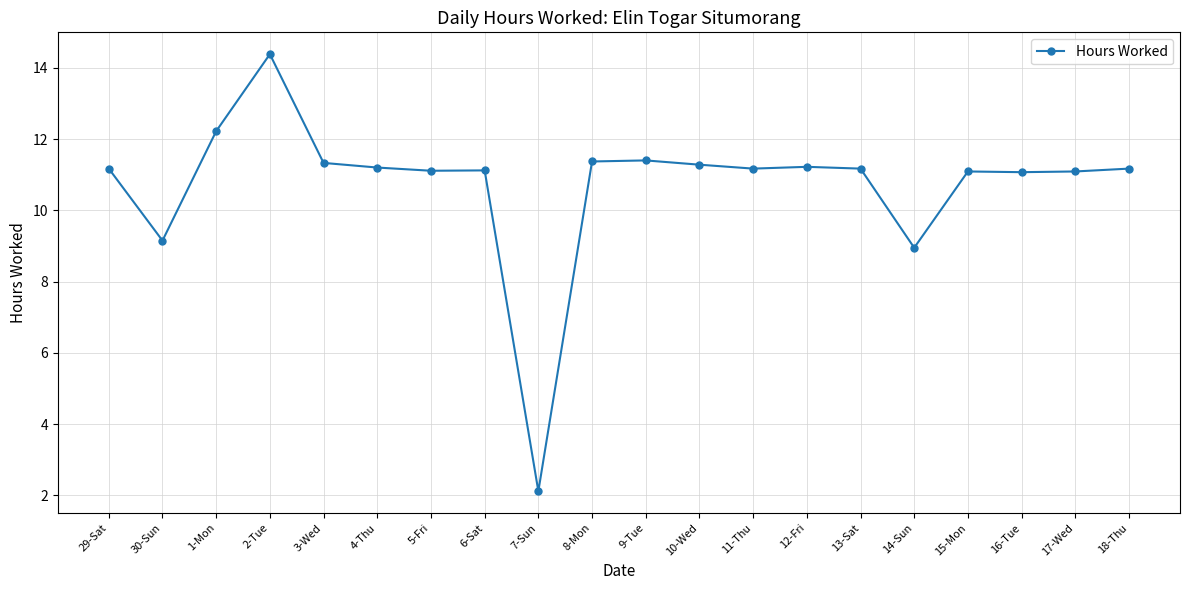

What is the value of the 18th point from the left?

11.1